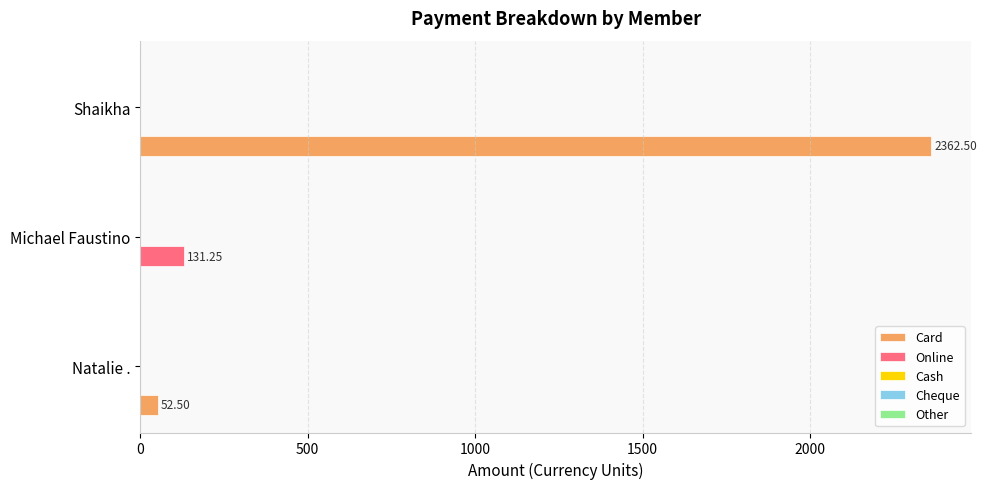

Where is Card nearest to the value 1181?

Natalie .